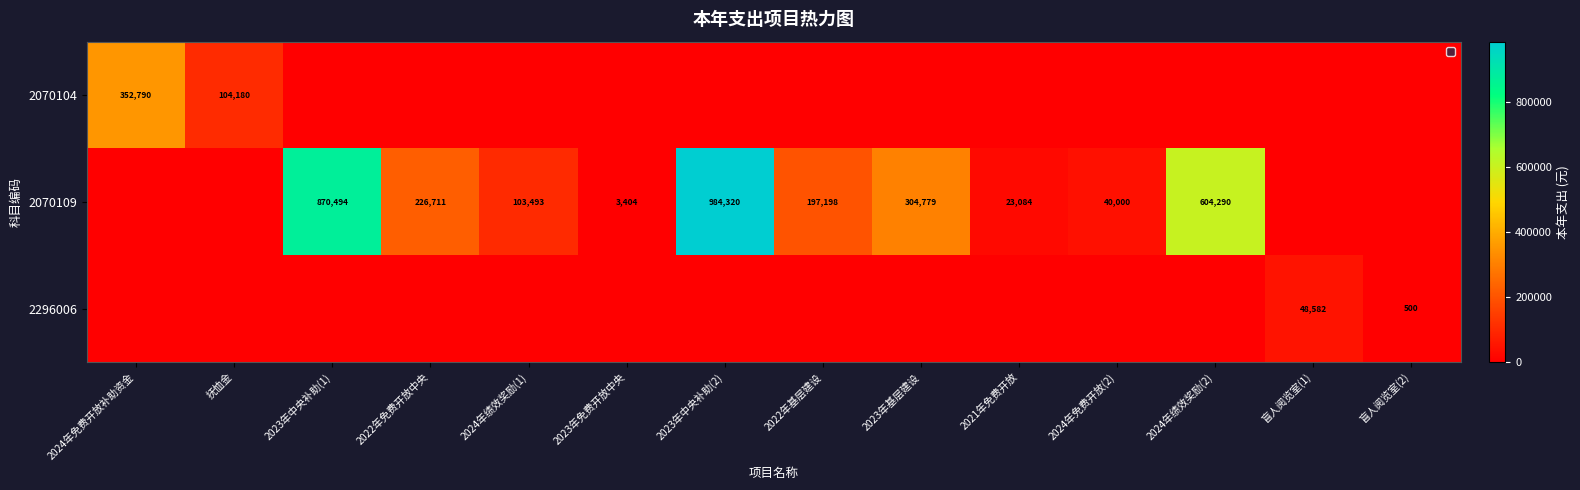

Is it true that 2070109 equals 1615790 at 2023年中央补助(2)?

False